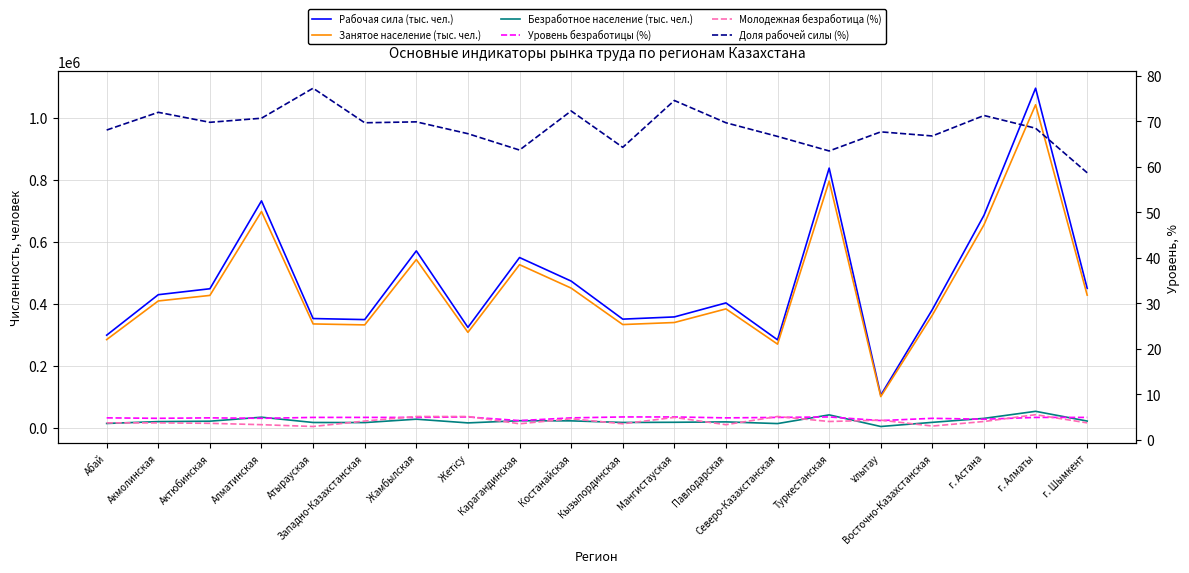

Rank the series by their maximum value, from highest to lowest.

Рабочая сила (тыс. чел.), Занятое население (тыс. чел.), Безработное население (тыс. чел.), Доля рабочей силы (%), Молодежная безработица (%), Уровень безработицы (%)